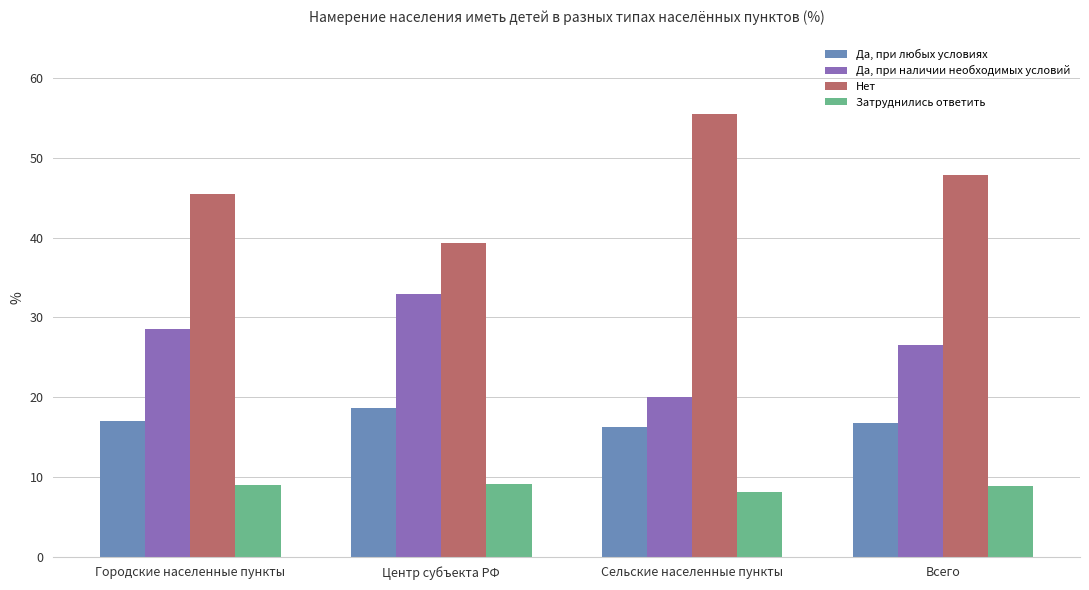

What is the difference between the Нет values at Всего and Городские населенные пункты?

2.3